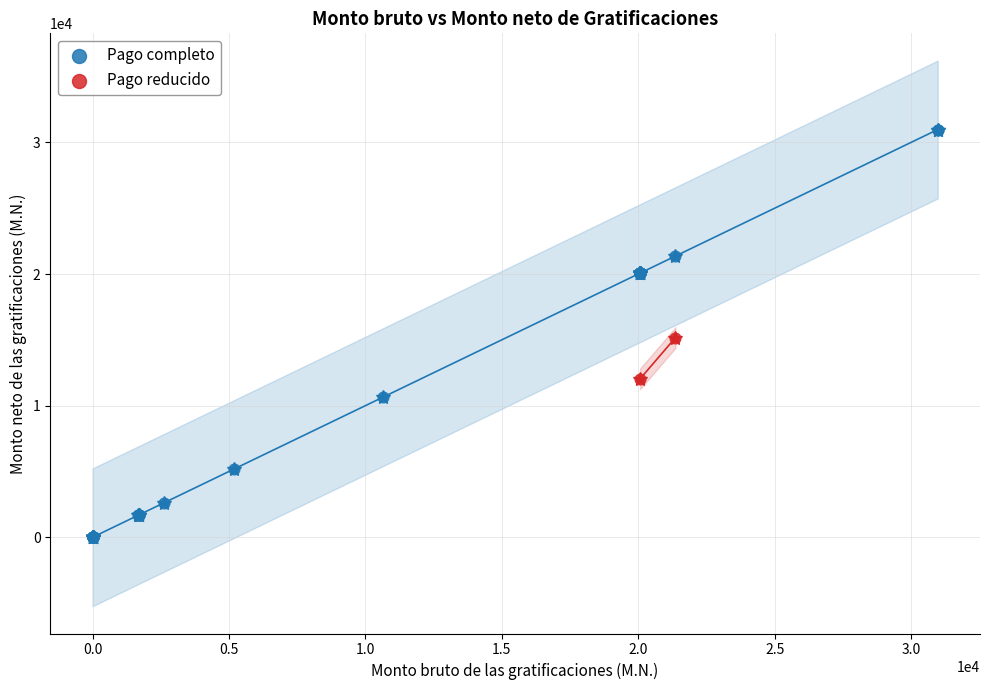

Which series contains the highest Y value?

Pago completo